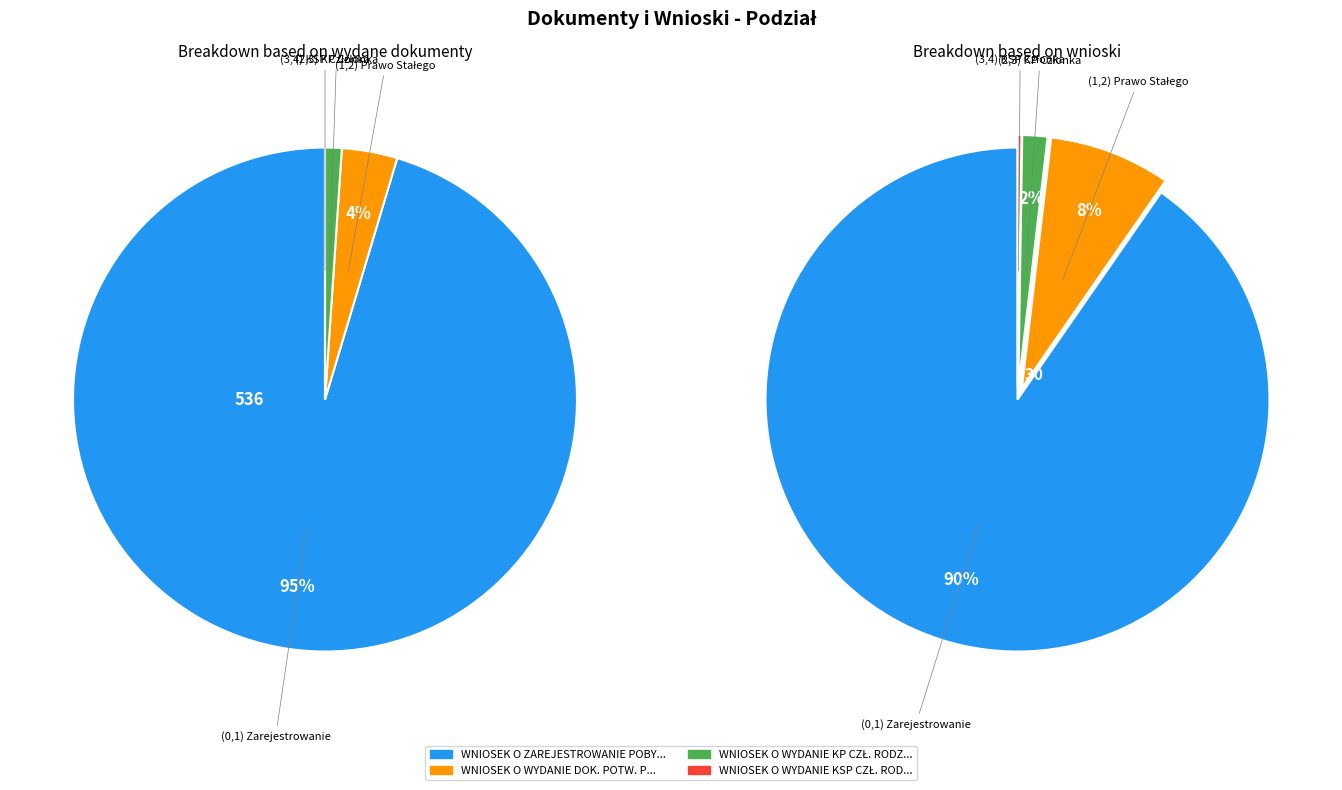

What is the majority slice?

WNIOSEK O ZAREJESTROWANIE POBYTU